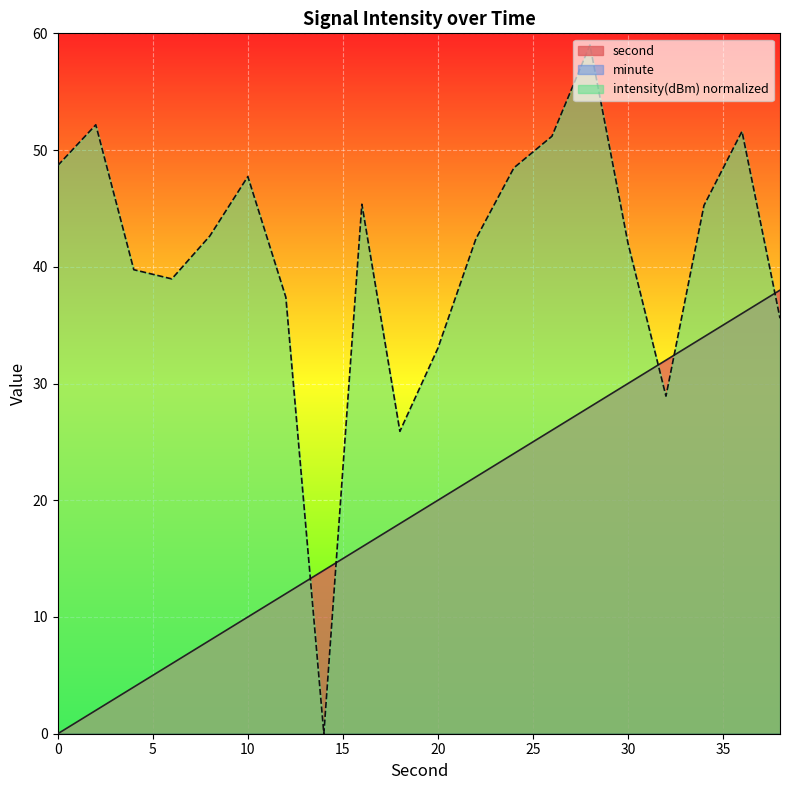

Which series has the widest spread of values?

intensity(dBm) normalized